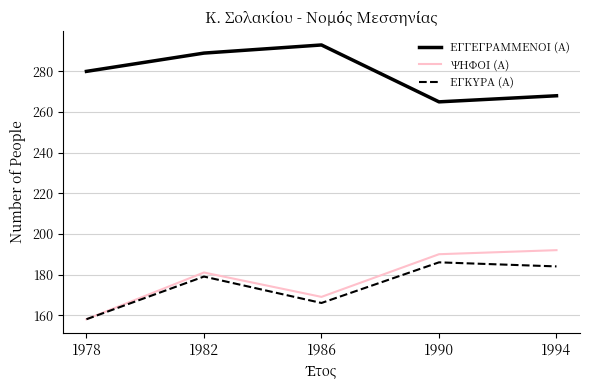

At how many categories does at least one series exceed 224?

5